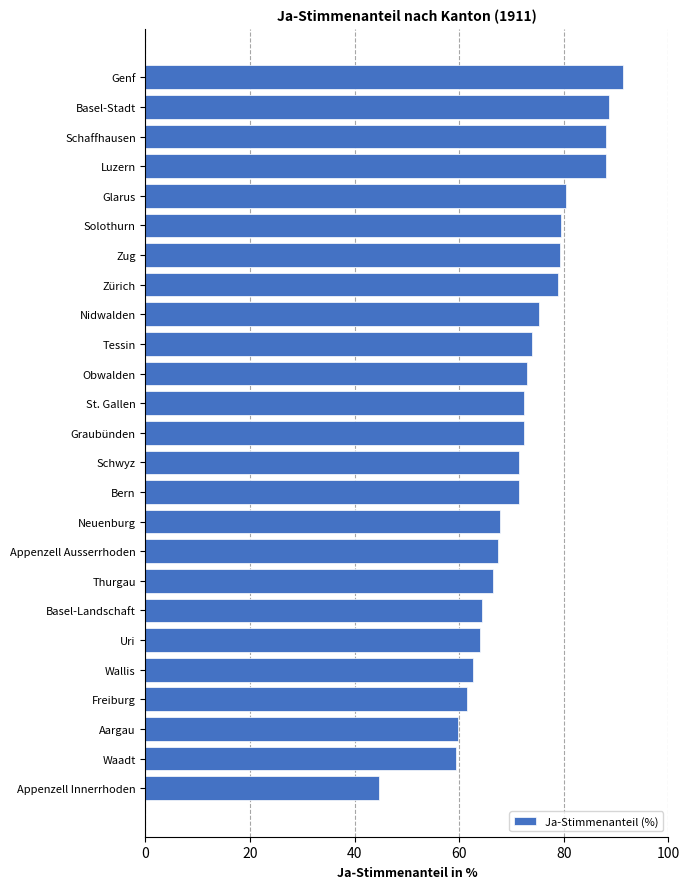

The value at Appenzell Ausserrhoden is 67.4. True or false?

True